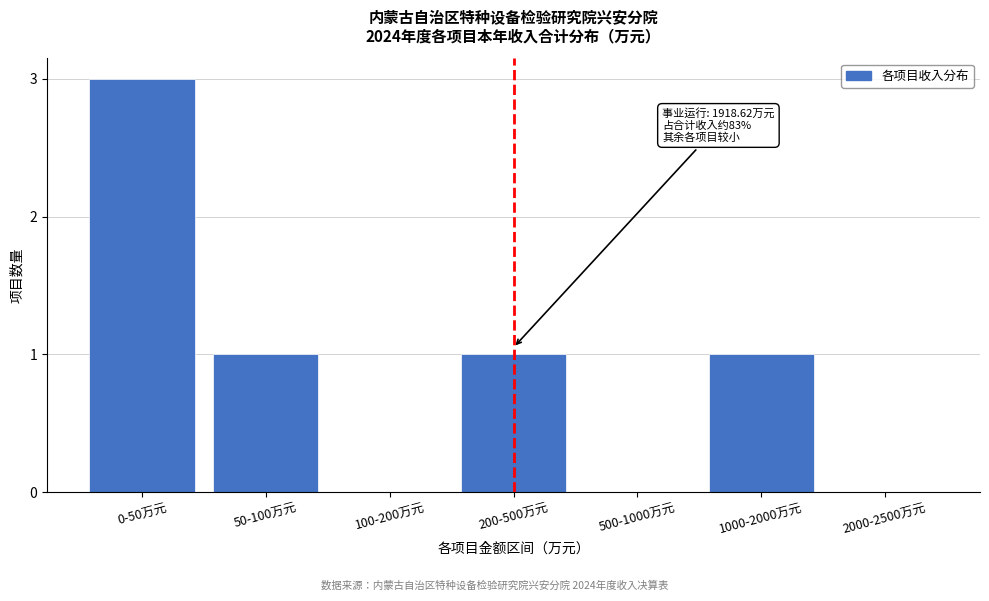

Reading right to left, list all the values displayed in this chart.

2000-2500万元=0	1000-2000万元=1	500-1000万元=0	200-500万元=1	100-200万元=0	50-100万元=1	0-50万元=3